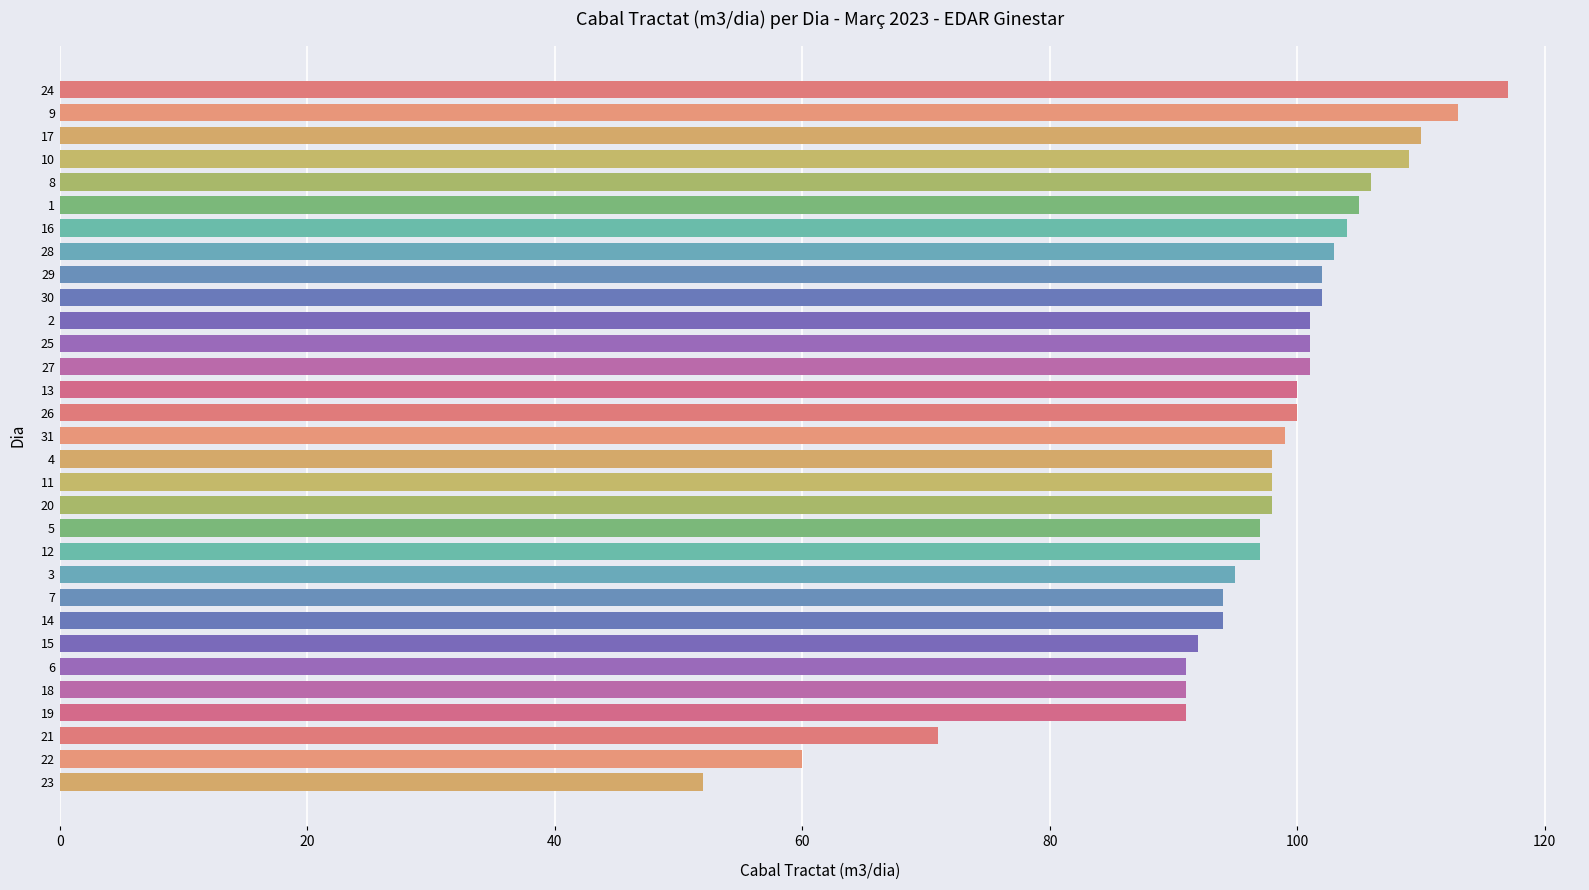

What is the ratio of the value at 29 to the value at 30?

1.0